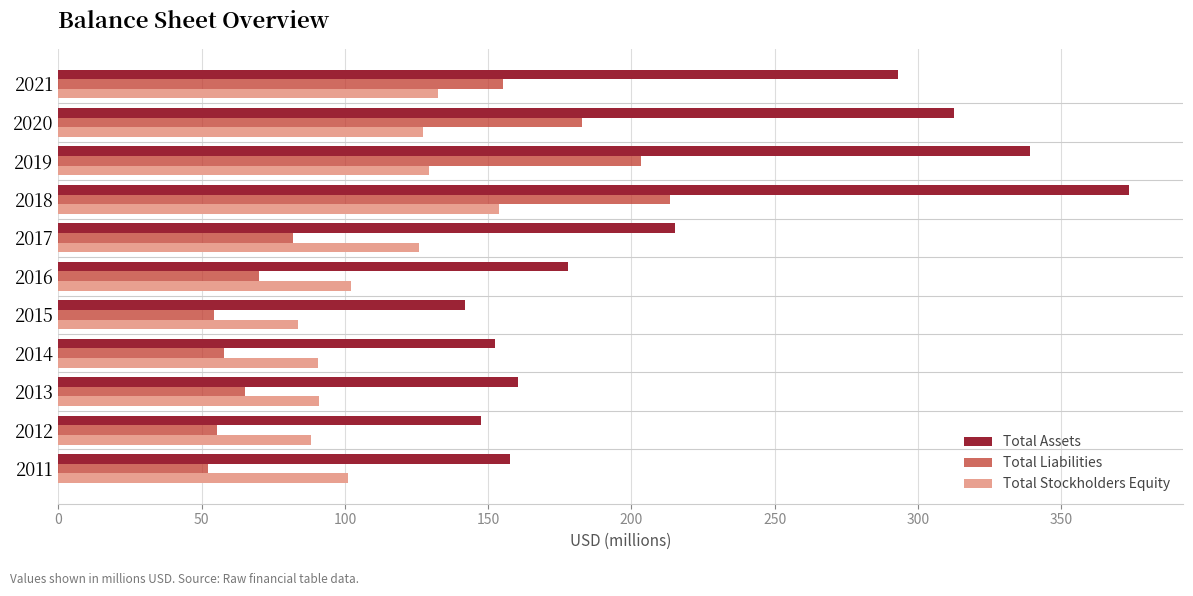

List the series in order of their peak value, highest first.

Total Assets, Total Liabilities, Total Stockholders Equity